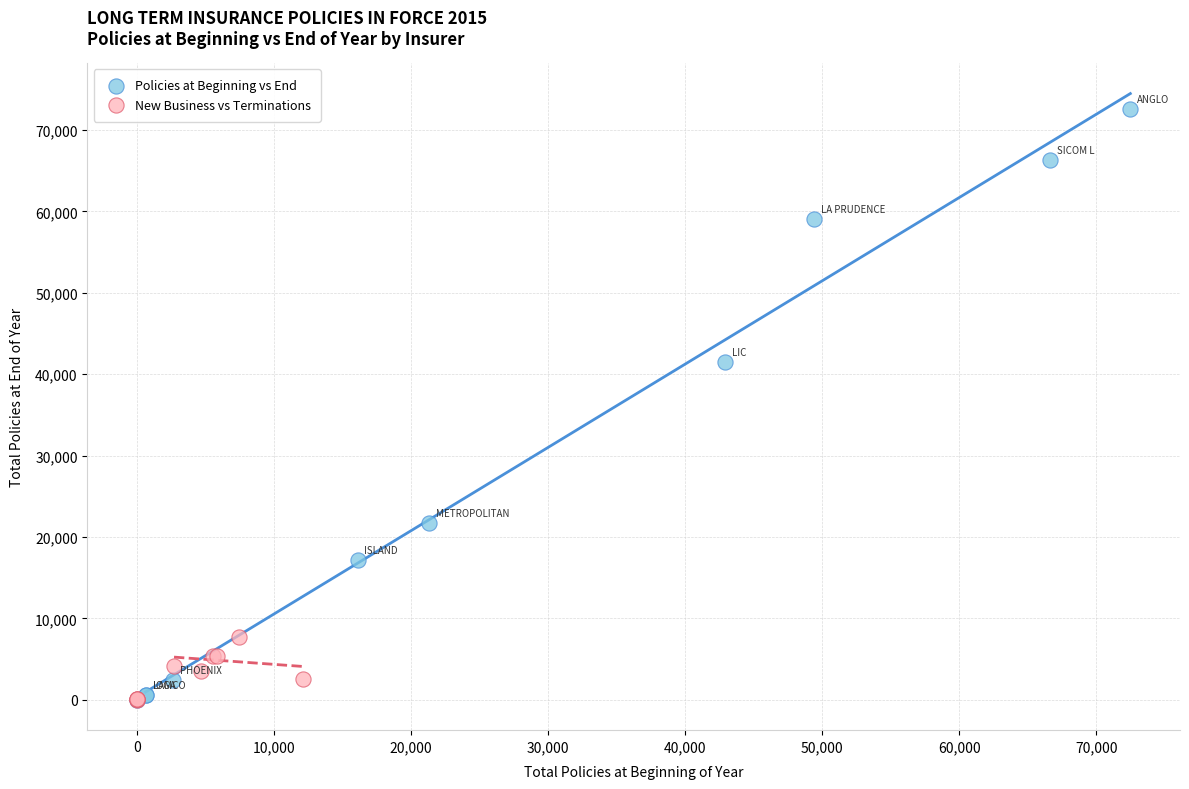

Which series has the largest Y range (max minus min)?

Policies at Beginning vs End